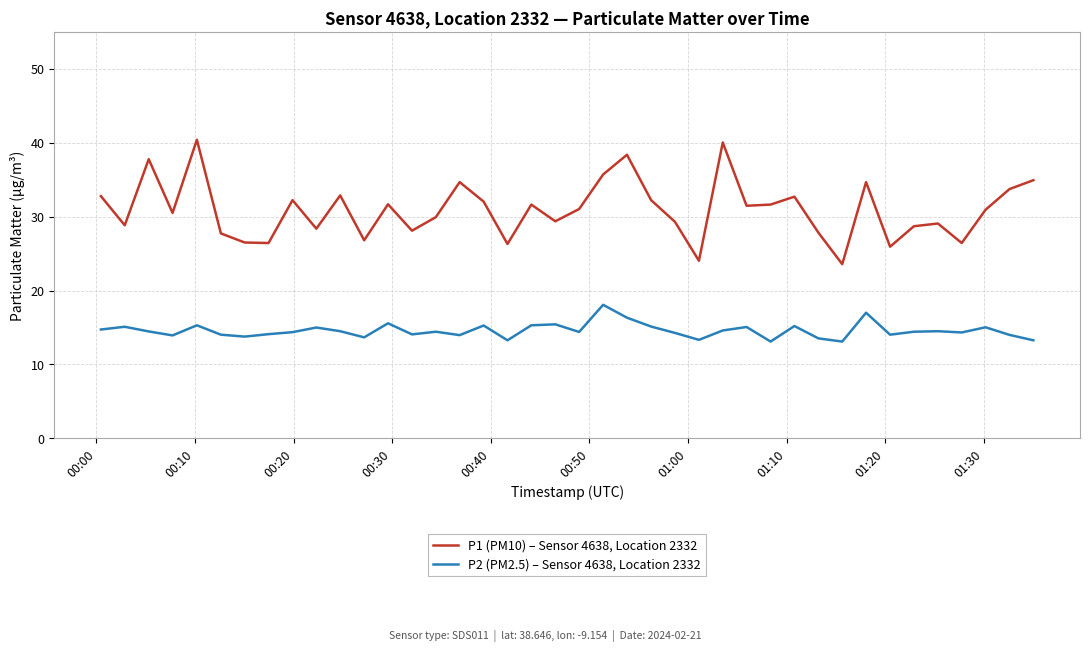

List the series in order of their peak value, lowest first.

P2 (PM2.5) – Sensor 4638, Location 2332, P1 (PM10) – Sensor 4638, Location 2332